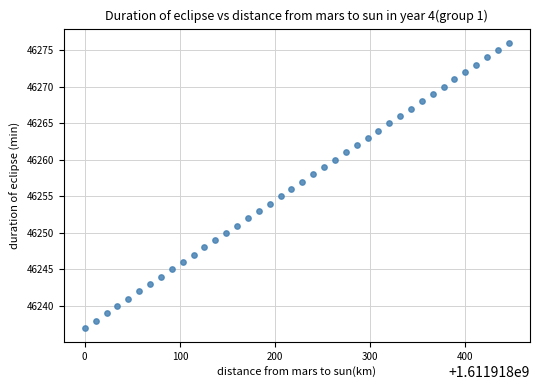

What is the range of Y values (max minus min)?

39